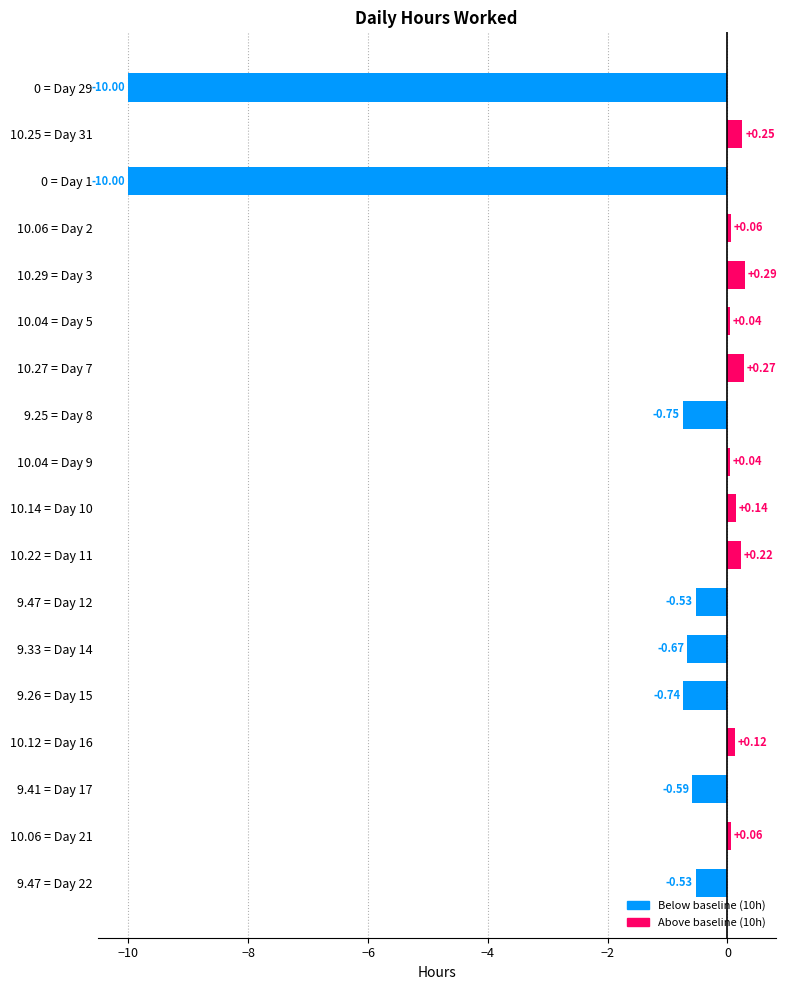

What is the difference between the maximum and second lowest values?

10.3